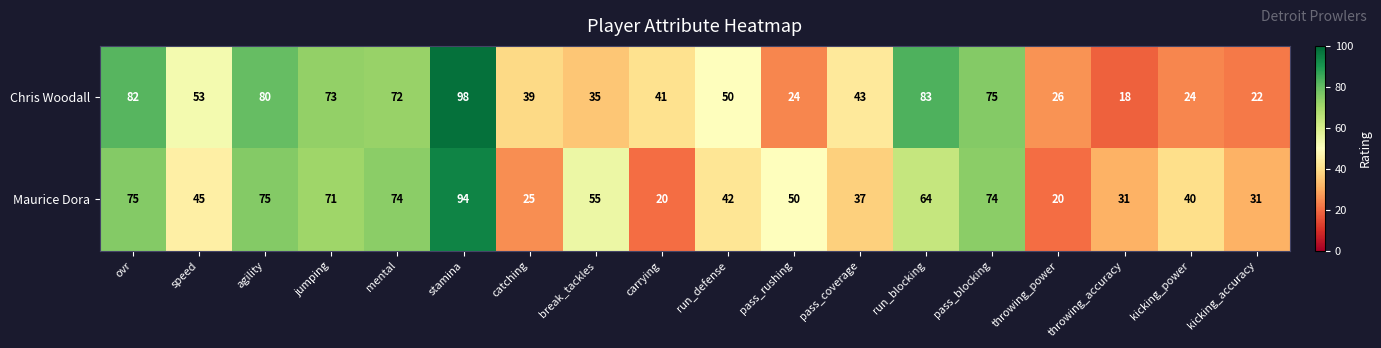

What is the difference between the maximum and minimum values in the Chris Woodall series?

80